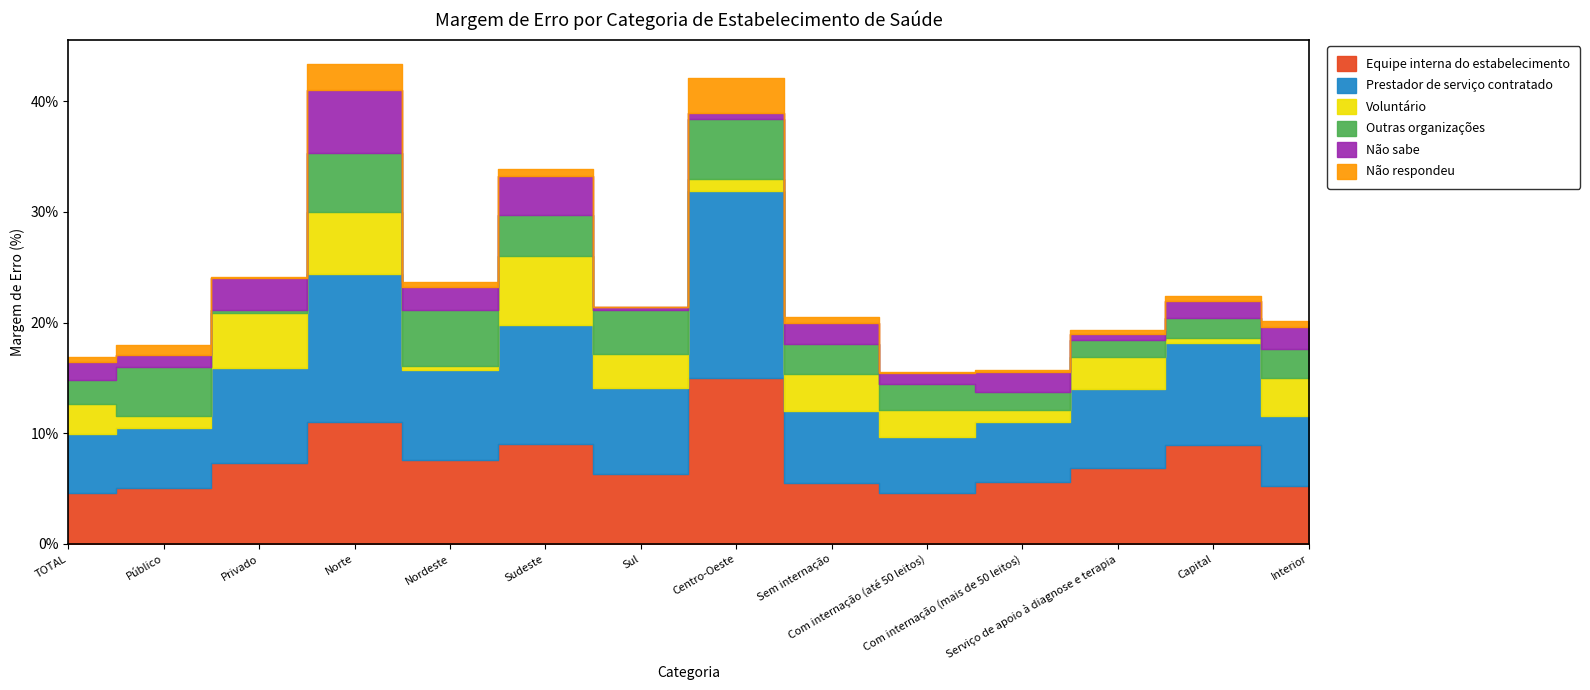

True or false: Outras organizações and Equipe interna do estabelecimento cross at least once.

False